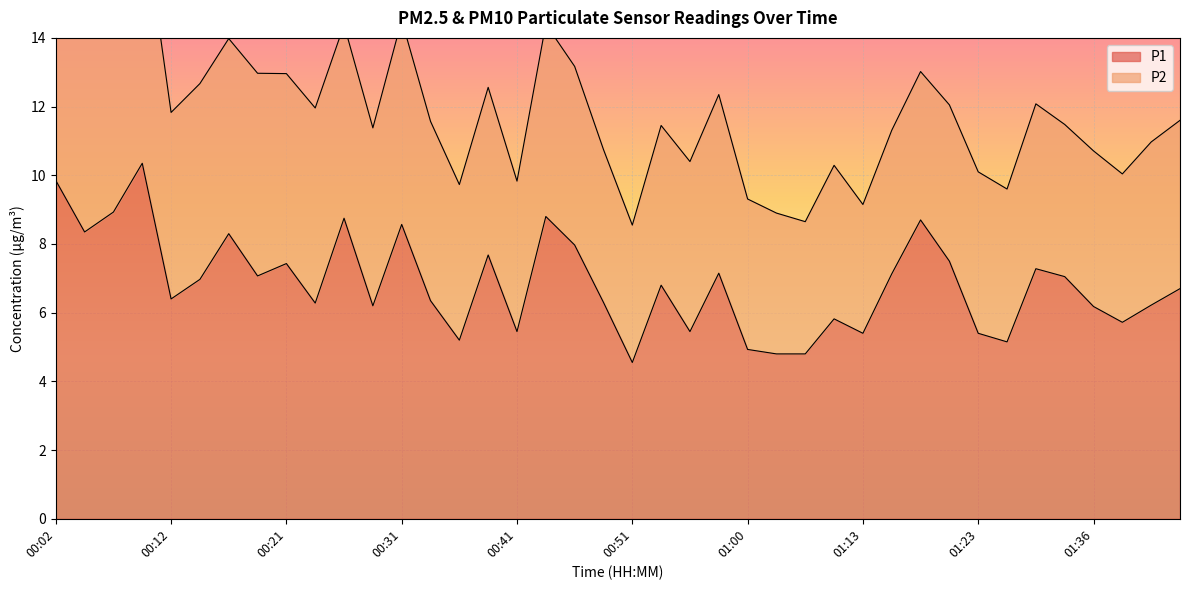

Reading left to right, what are all the values shown in this chart?

9.8	8.3	8.9	10.3	6.4	7.0	8.3	7.1	7.4	6.3	8.8	6.2	8.6	6.3	5.2	7.7	5.5	8.8	8.0	6.3	4.5	6.8	5.5	7.2	4.9	4.8	4.8	5.8	5.4	7.1	8.7	7.5	5.4	5.2	7.3	7.0	6.2	5.7	6.2	6.7